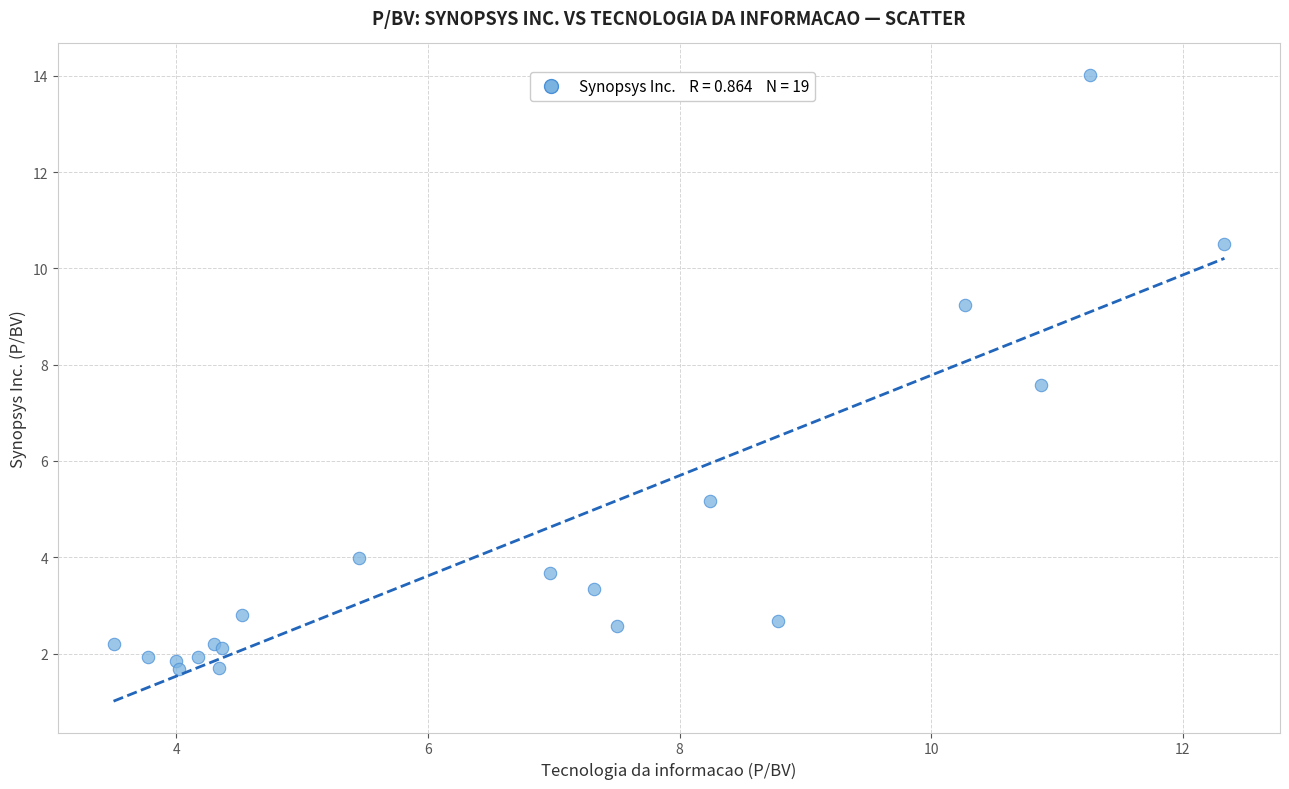

What Y value in the scatter plot is closest to 7?

7.6